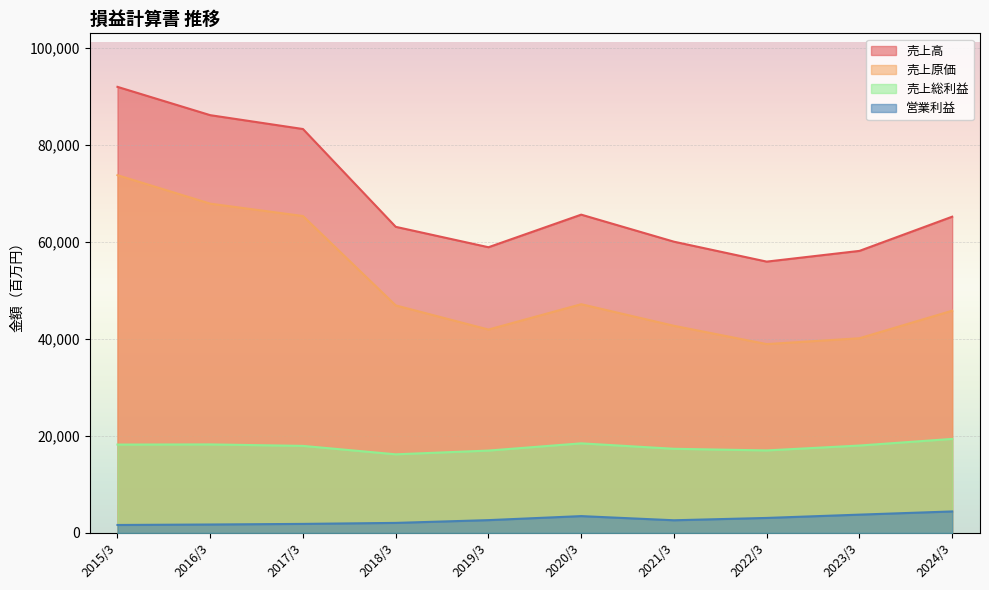

What is the total value across all series at 2022/3?

114951